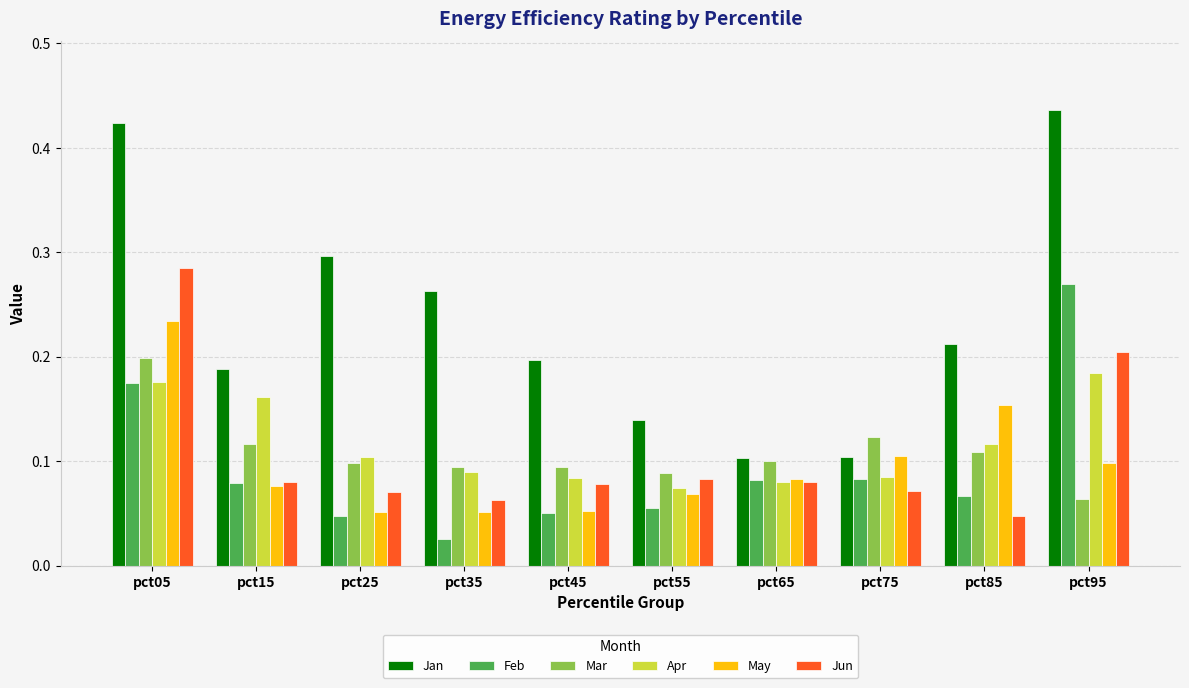

Is the value of Apr at pct45 greater than the value of May at pct55?

Yes